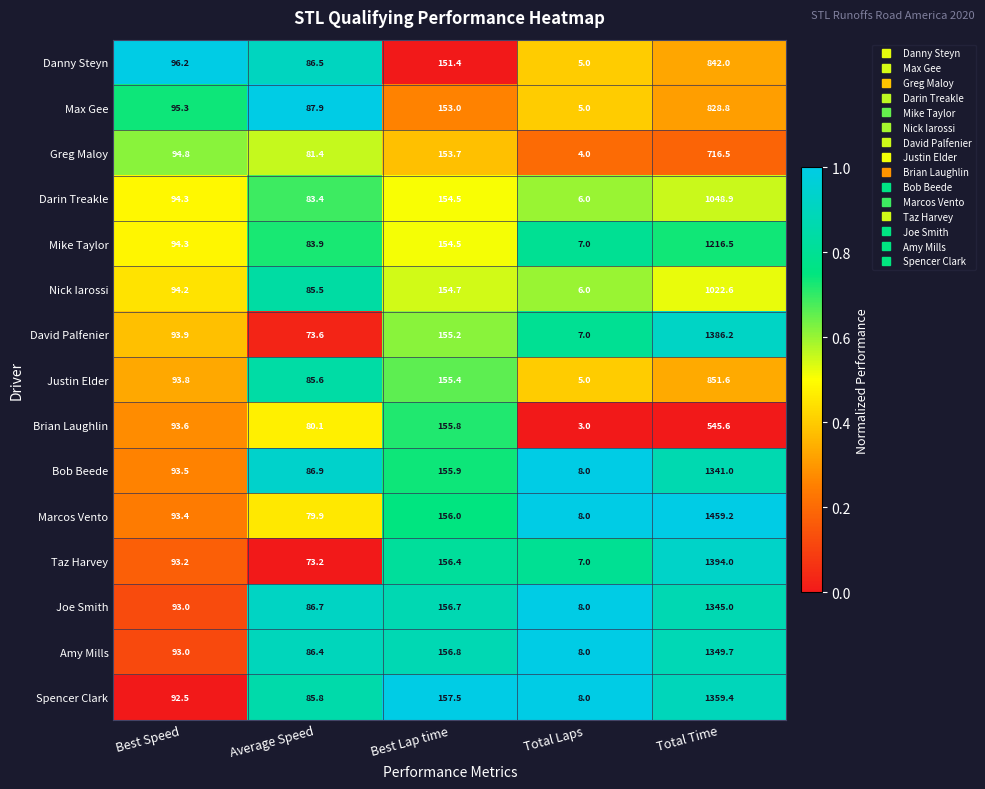

At which label is Darin Treakle closest to 527?

Best Lap time